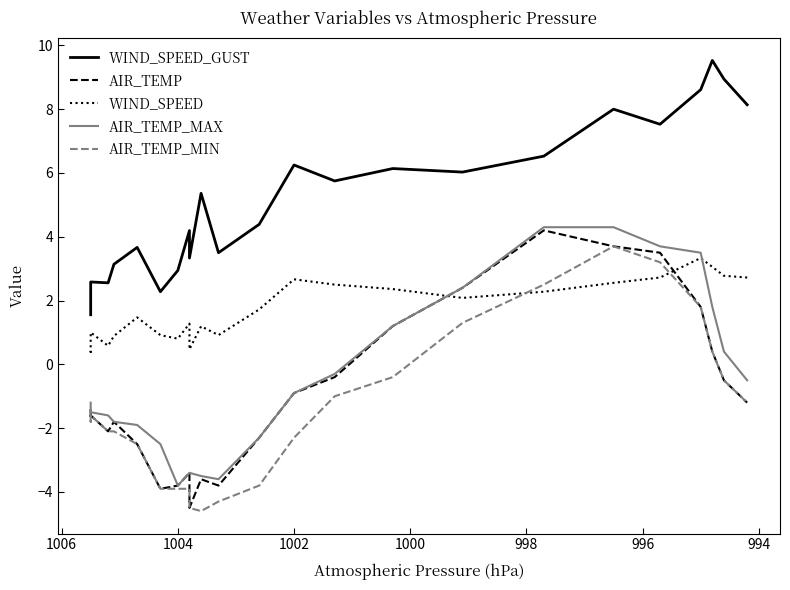

What is the sum of all AIR_TEMP values?

-22.2